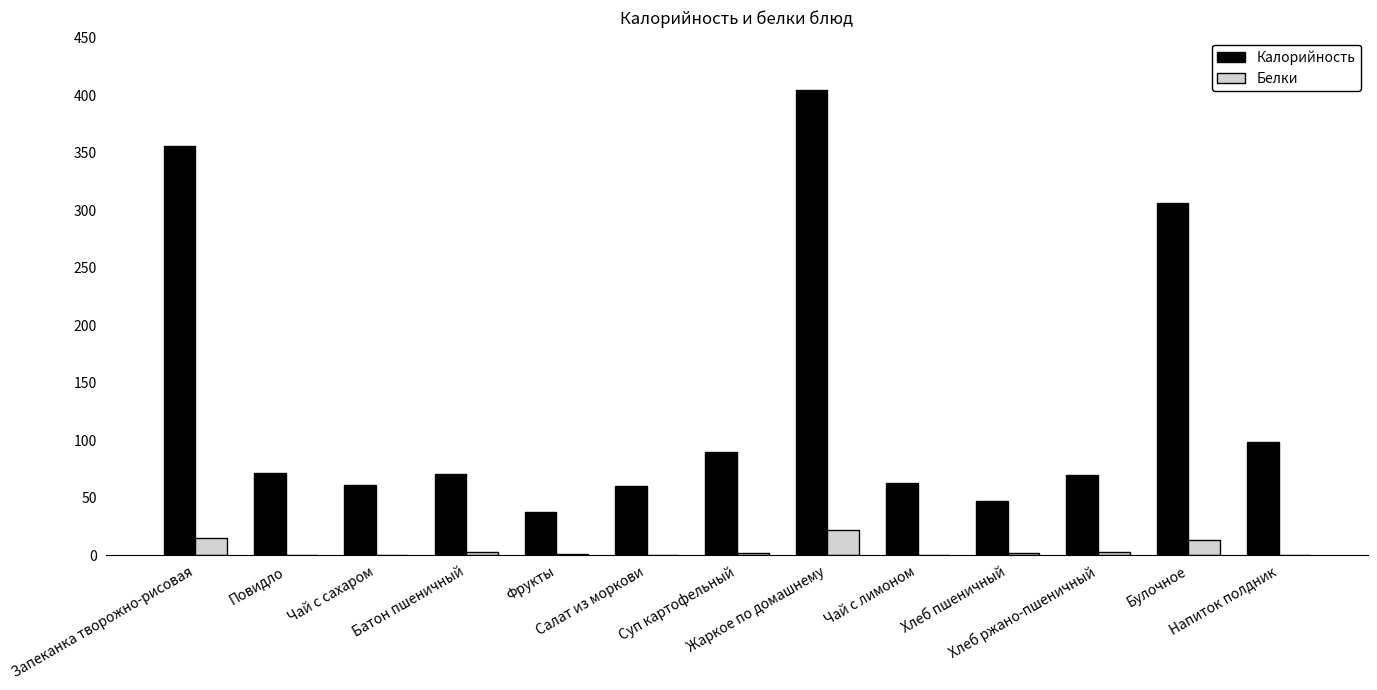

Which series has the largest total across all categories?

Калорийность